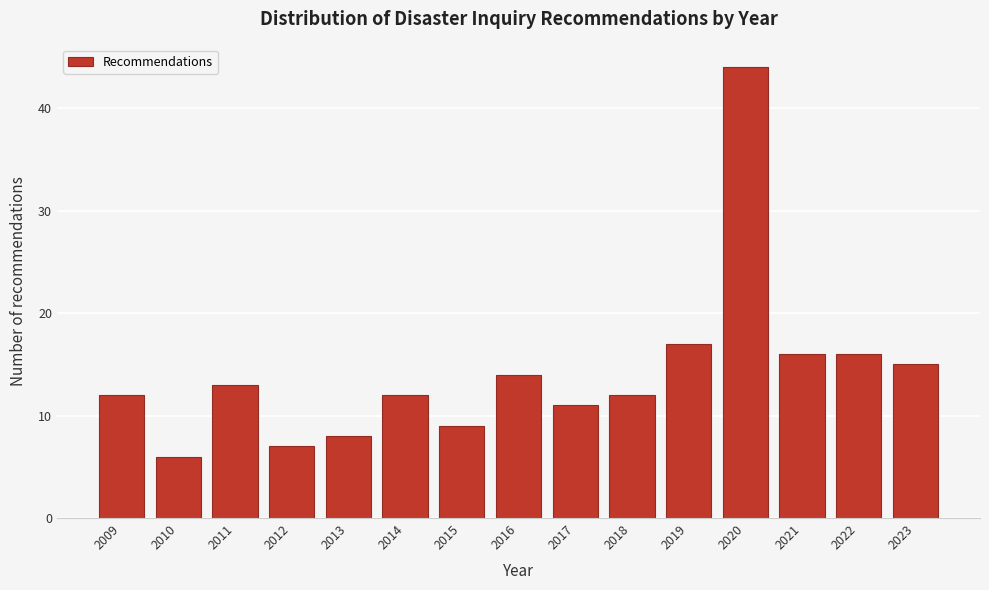

Reading right to left, list all the values displayed in this chart.

15	16	16	44	17	12	11	14	9	12	8	7	13	6	12